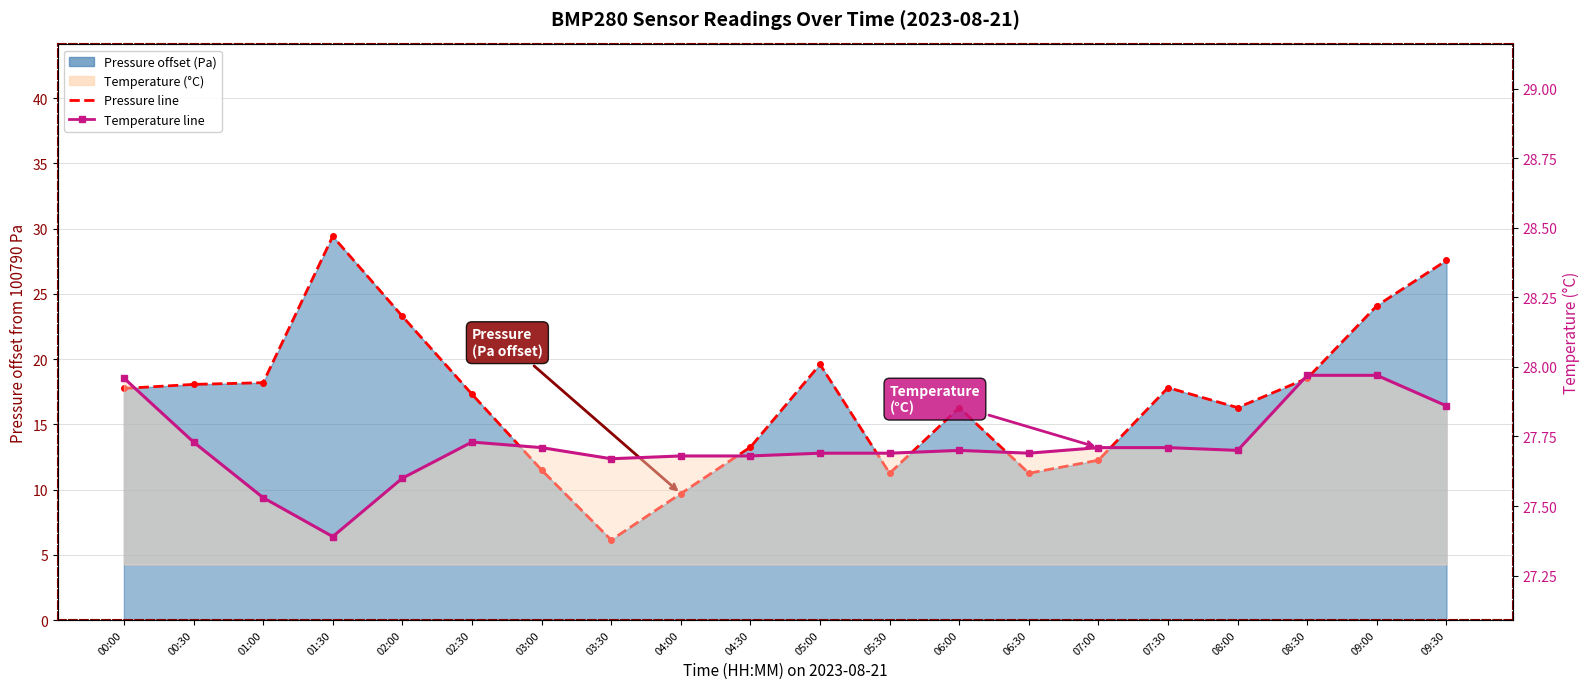

What is the sum of all Temperature line values?

554.4